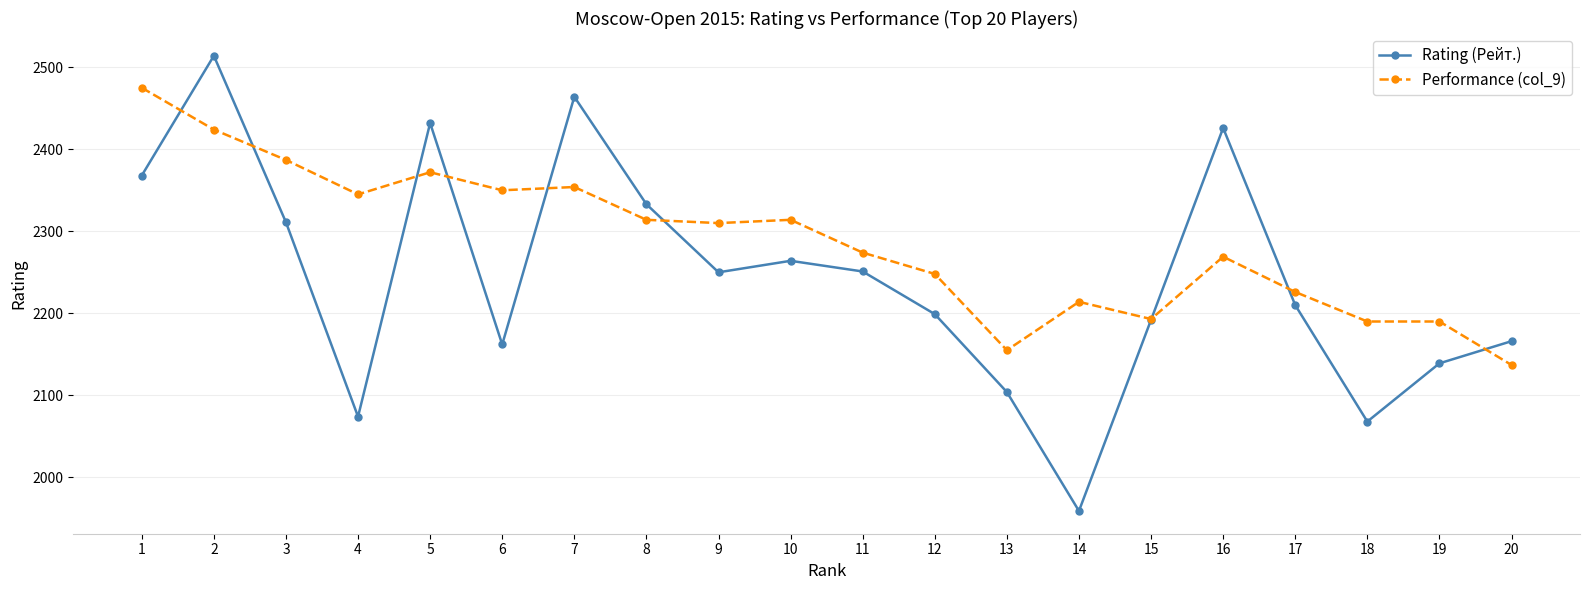

At which label does Performance (col_9) reach its peak?

1